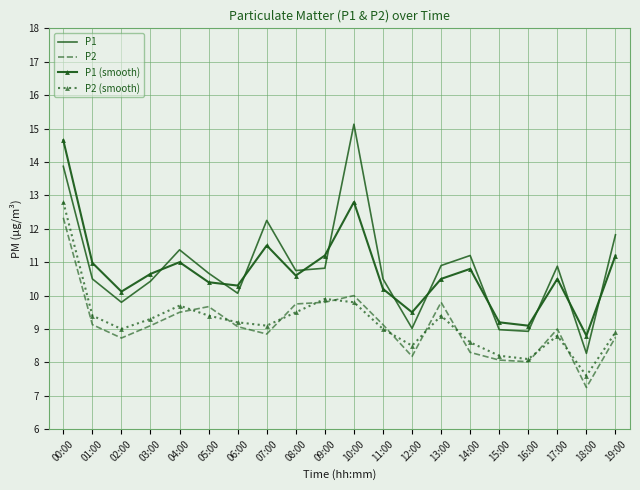

Where is P2 (smooth) nearest to the value 10?

09:00